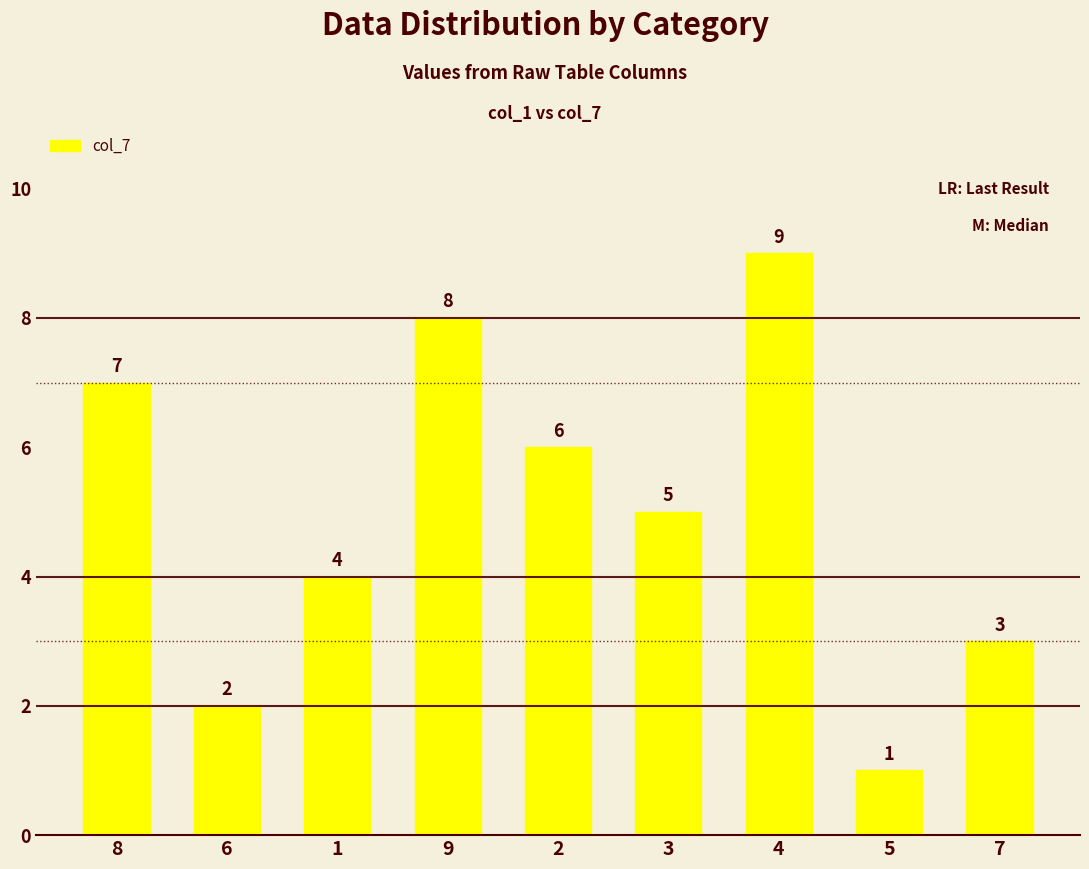

Approximately how many times larger is the value at 9 compared to 7?

2.7